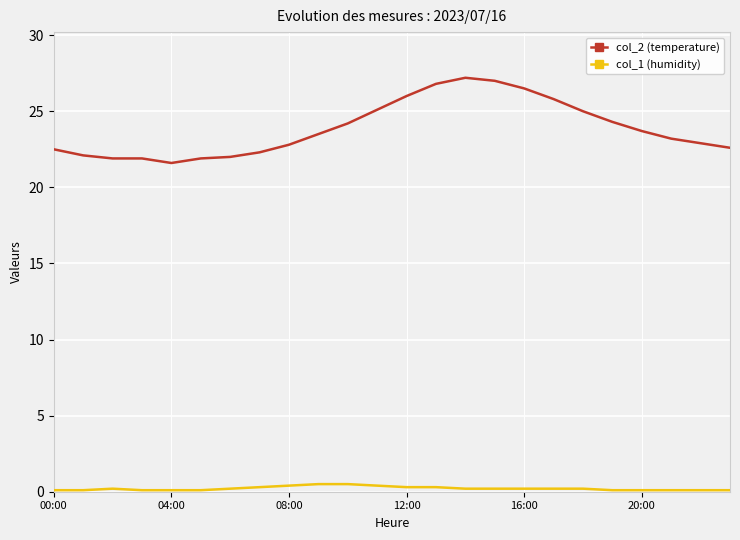

Rank the series by their average value, from highest to lowest.

col_2 (temperature), col_1 (humidity)